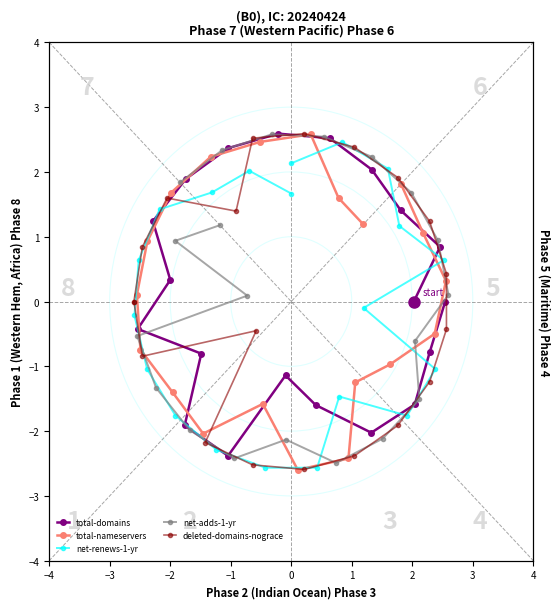

What is the value of the total-domains point at the 6th from the left?

2.6